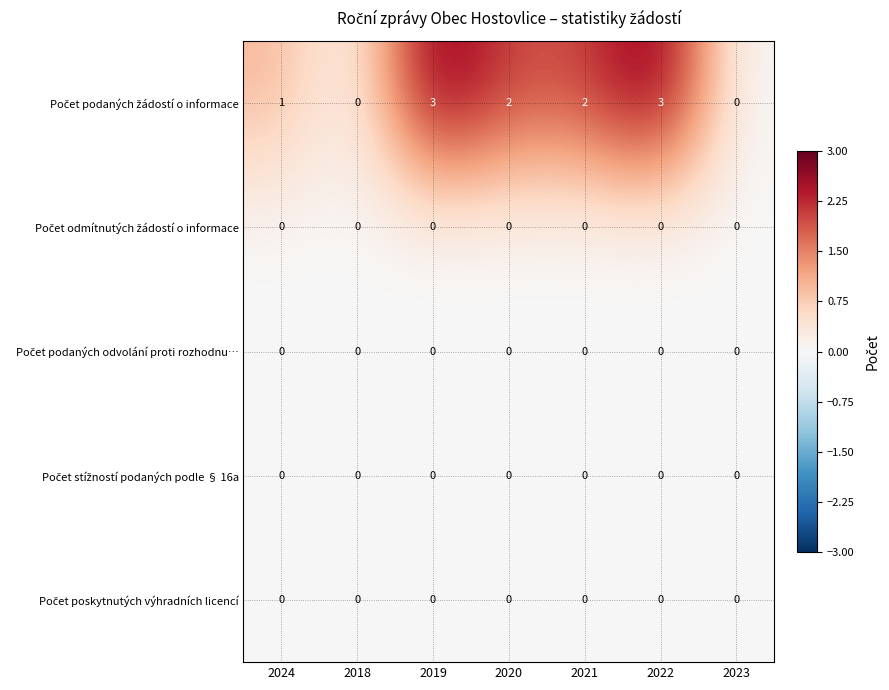

What is the spread (max minus min) of values at 2019?

3